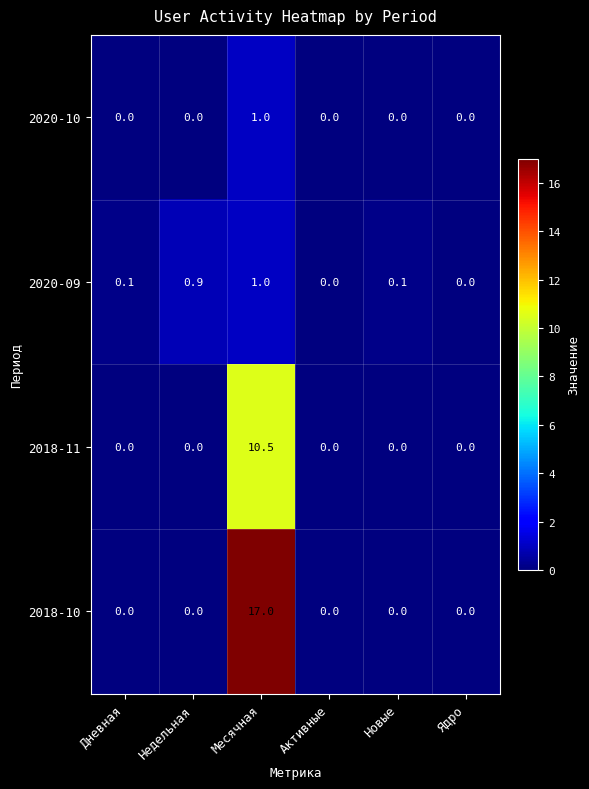

Which category has the highest value in the 2018-10 series?

Месячная